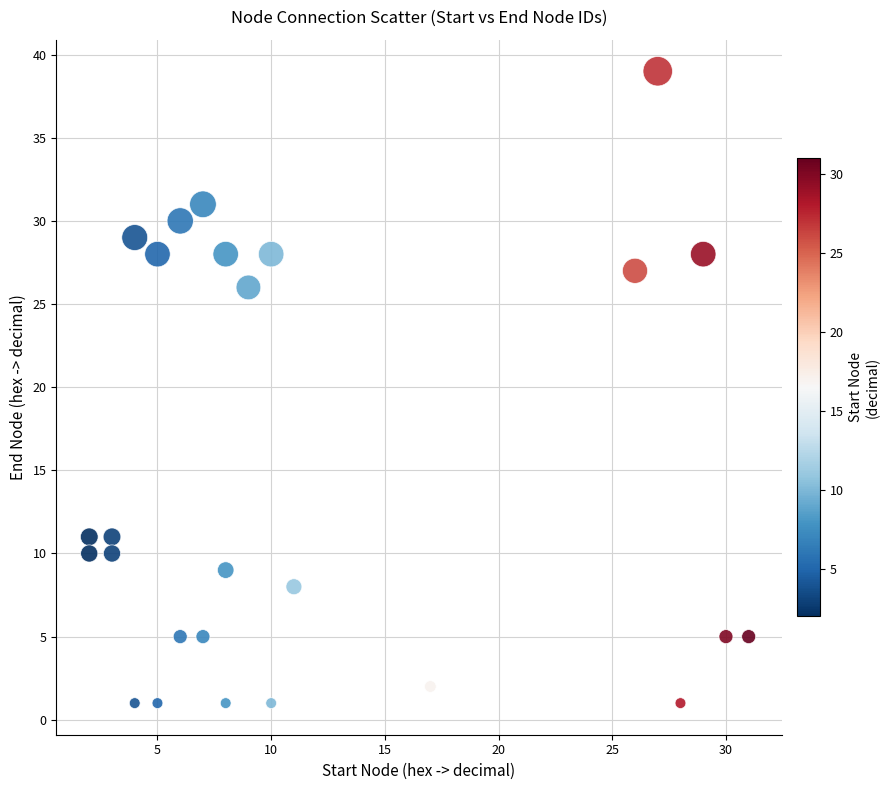

What is the range of Y values (max minus min)?

38